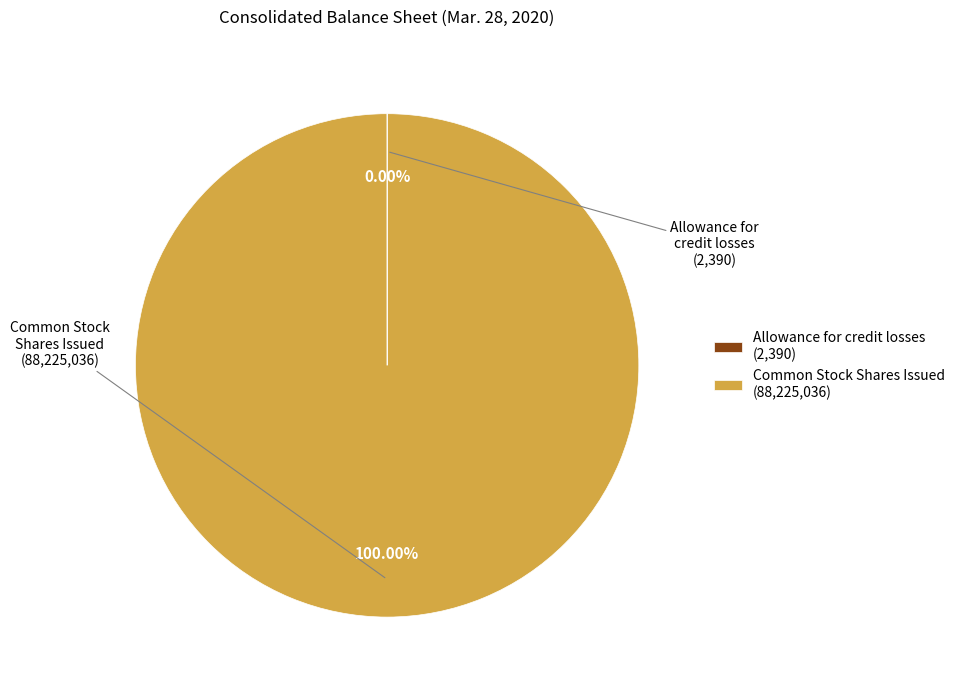

To the nearest percent, what portion does Common Stock Shares Issued represent?

100%